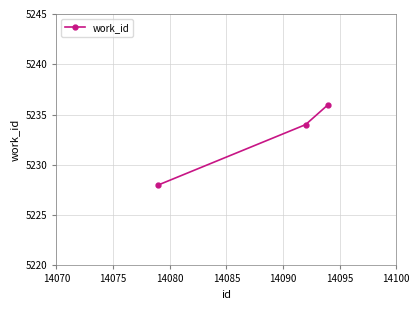

What is the difference between the maximum and minimum values?

8